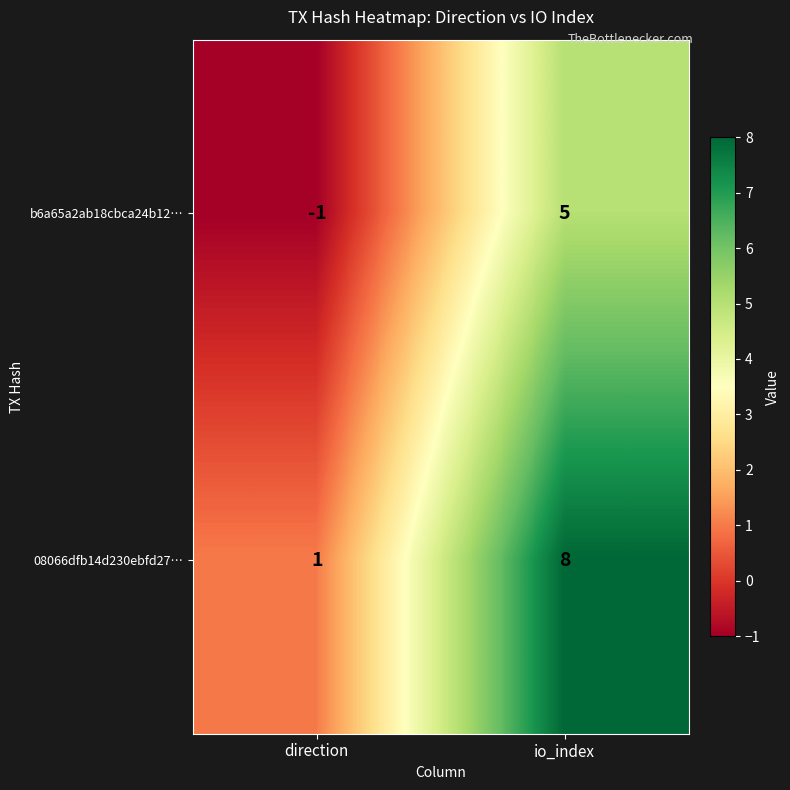

Reading left to right, list all the values displayed in this chart.

b6a65a2ab18cbca24b12…: -1	5
08066dfb14d230ebfd27…: 1	8